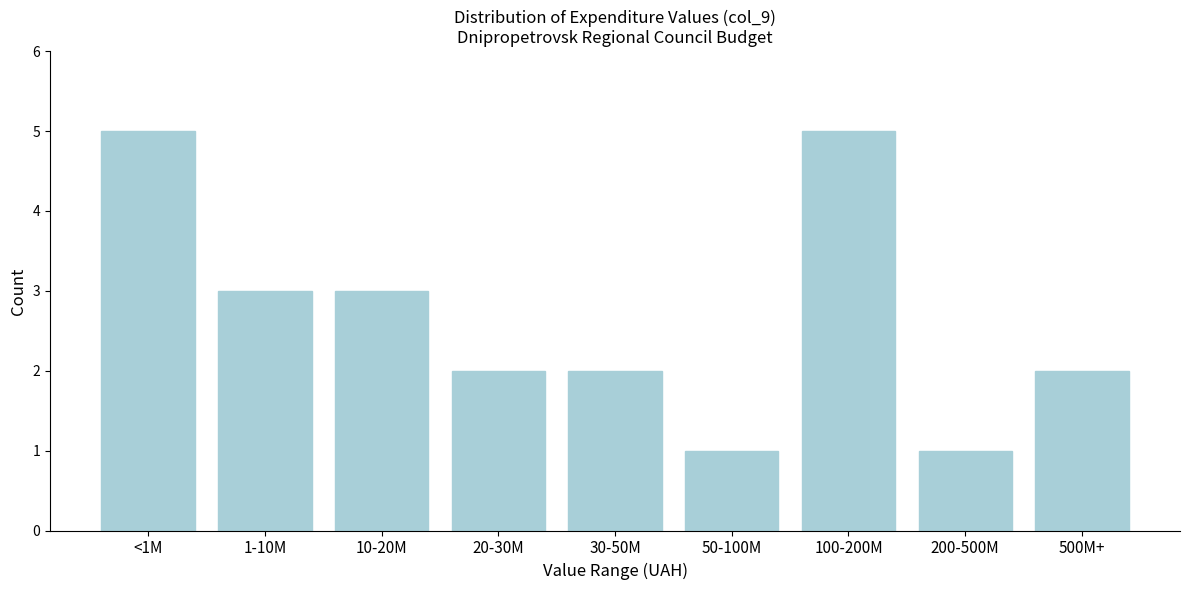

Reading left to right, extract all data points from this chart.

<1M=5	1-10M=3	10-20M=3	20-30M=2	30-50M=2	50-100M=1	100-200M=5	200-500M=1	500M+=2